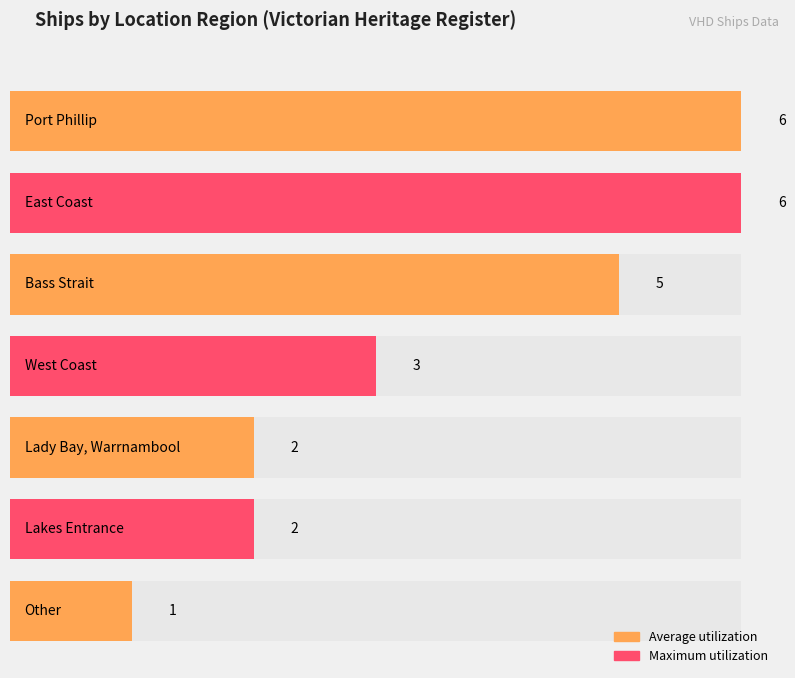

How many values are below 3?

3